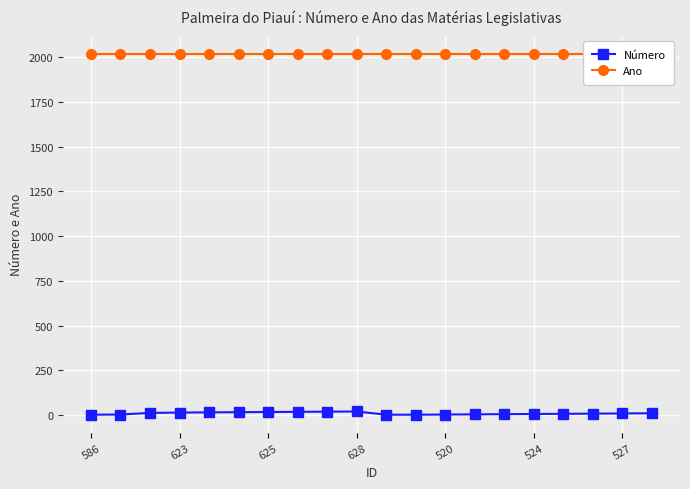

What is the label of the 10th point from the right?

10